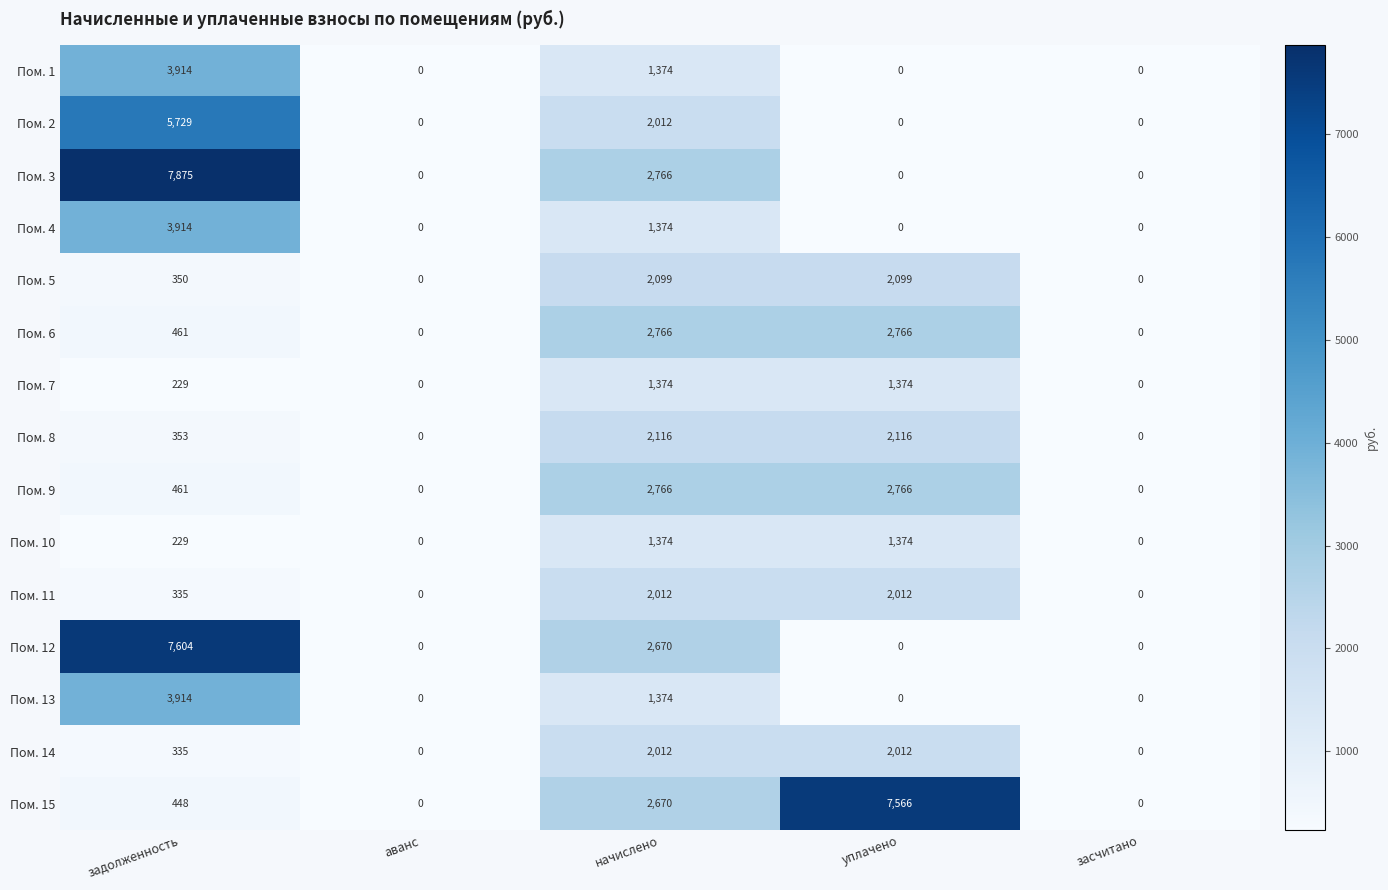

Which series has the widest spread of values?

Пом. 3